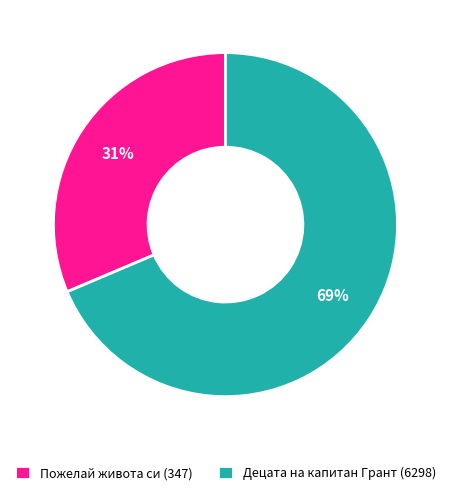

To the nearest percent, what is the average slice percentage?

50%